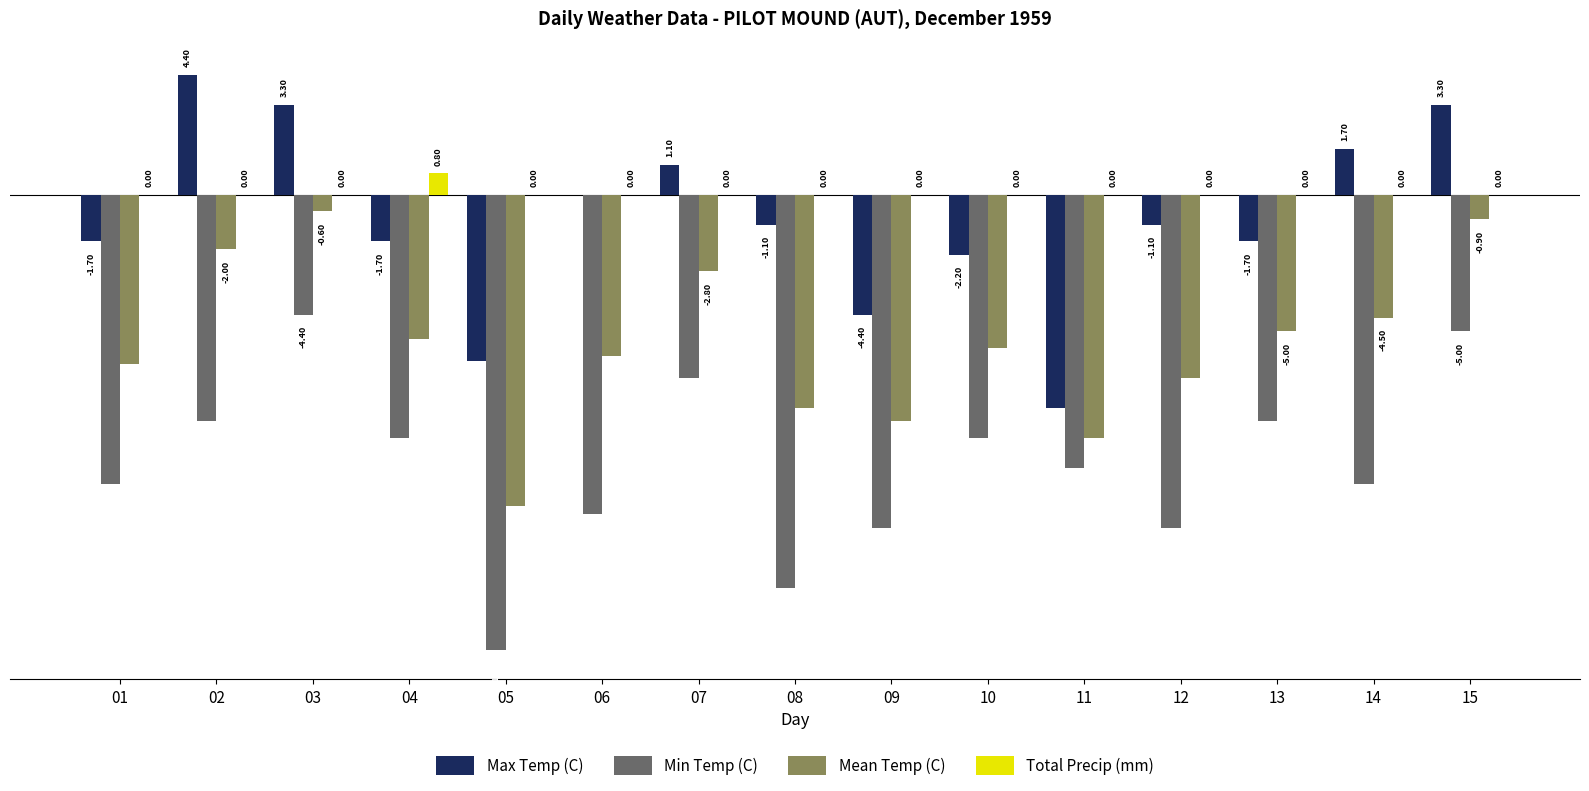

Is the value of Min Temp (C) at 10 greater than the value of Total Precip (mm) at 12?

No